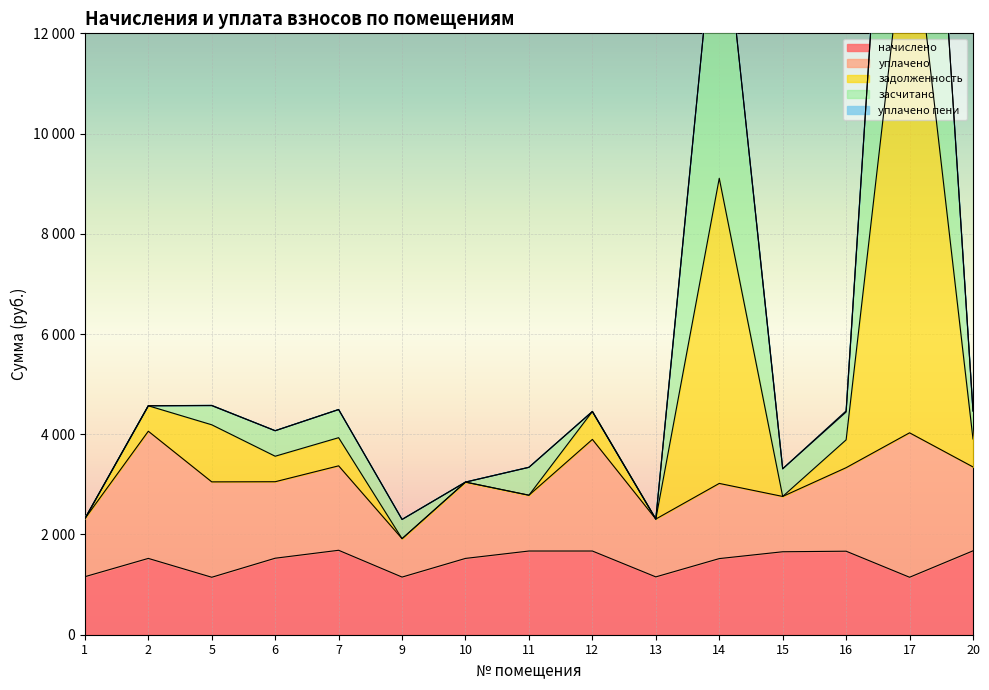

Does the chart display data point markers on the line(s)?

No